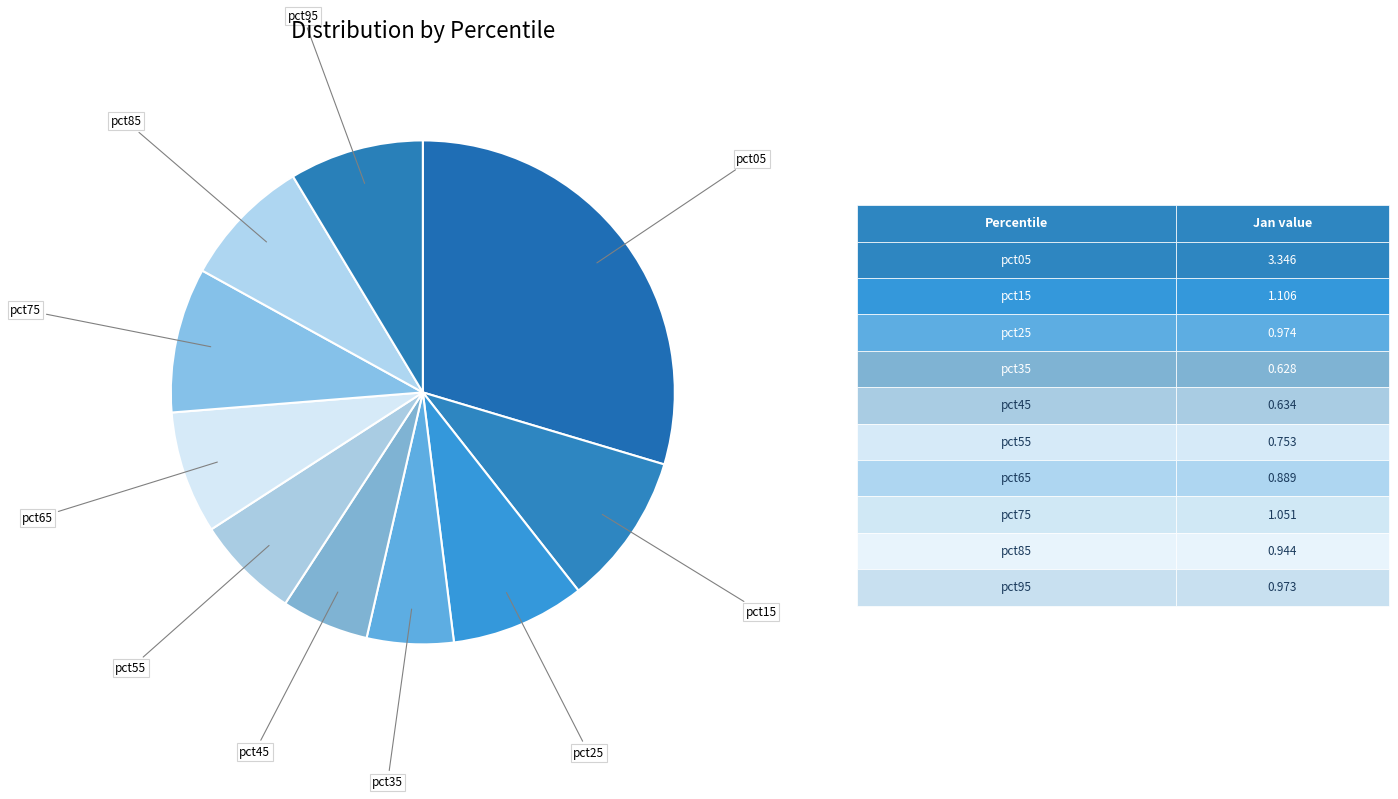

Is there a majority slice in this chart?

No